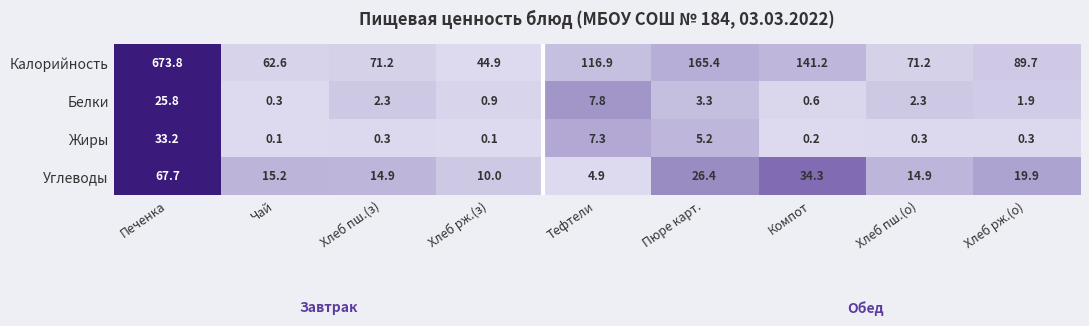

At Пюре карт., list the series in order from smallest to largest.

Белки, Жиры, Углеводы, Калорийность